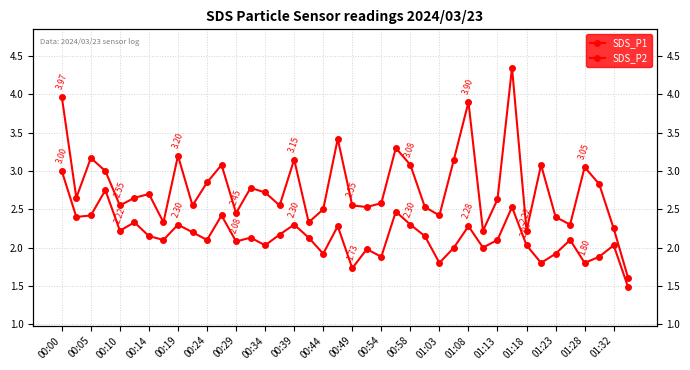

At which label does SDS_P2 first exceed 2?

00:00